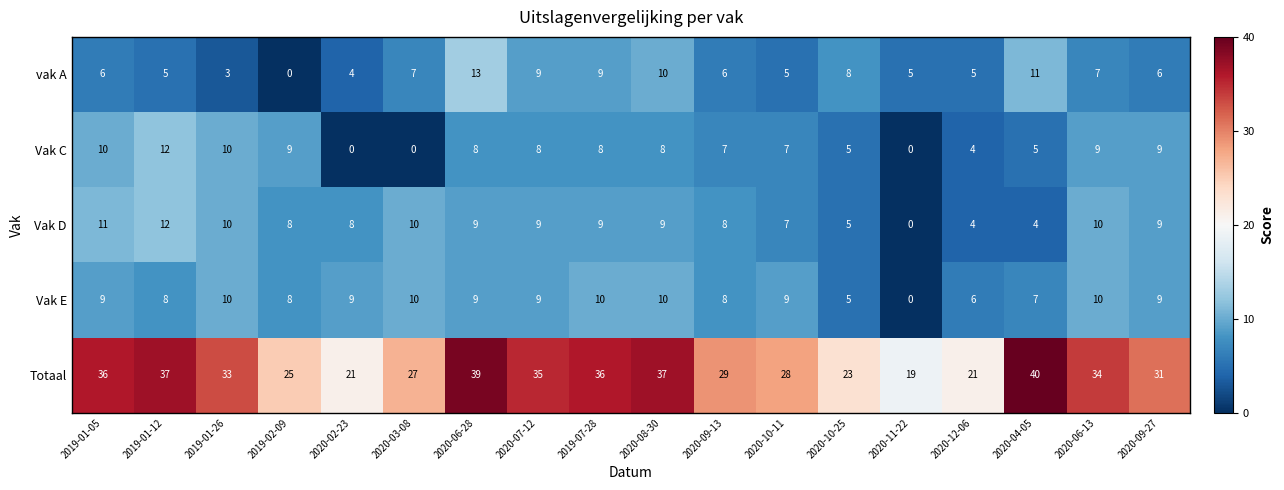

Which series has the largest total across all categories?

Totaal